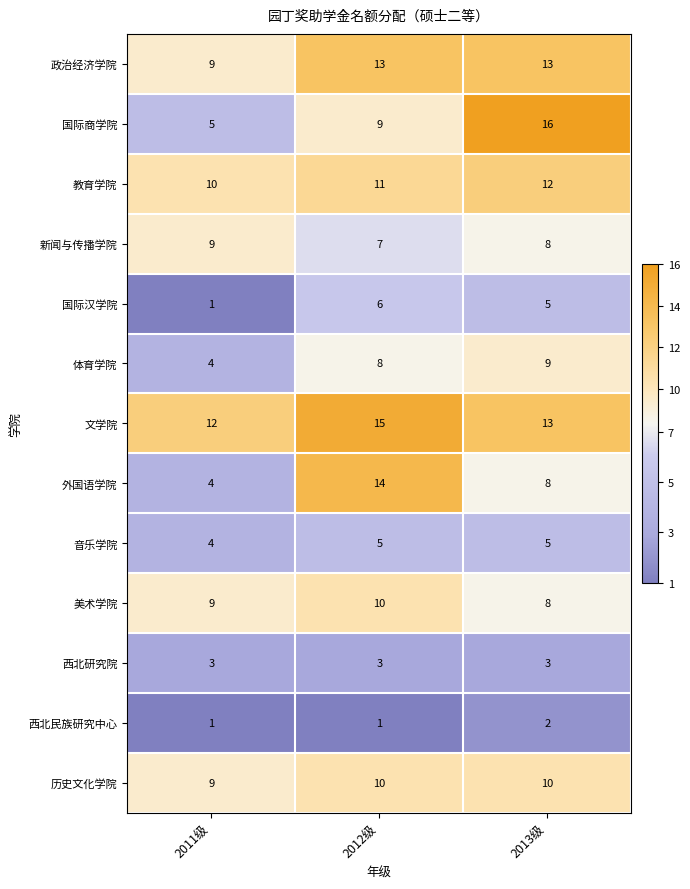

Rank the categories by 国际商学院 value from highest to lowest.

2013级, 2012级, 2011级